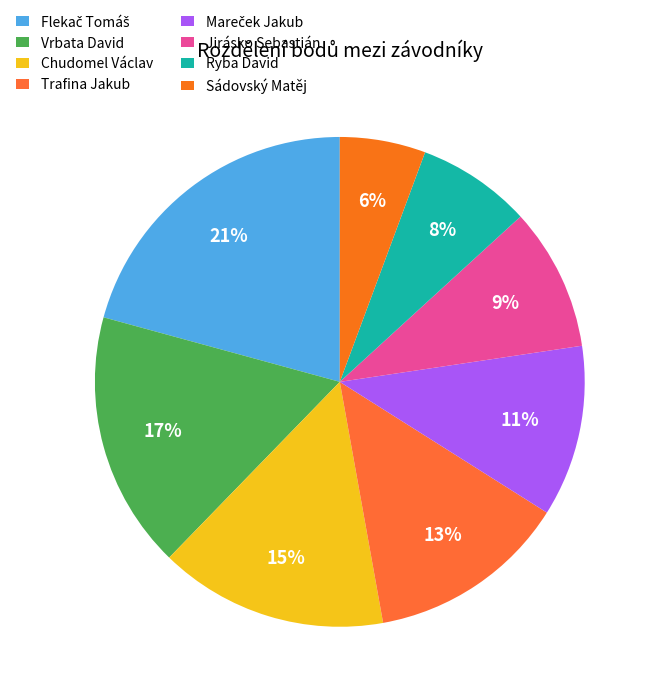

What percentage is the Mareček Jakub slice, to the nearest percent?

11%